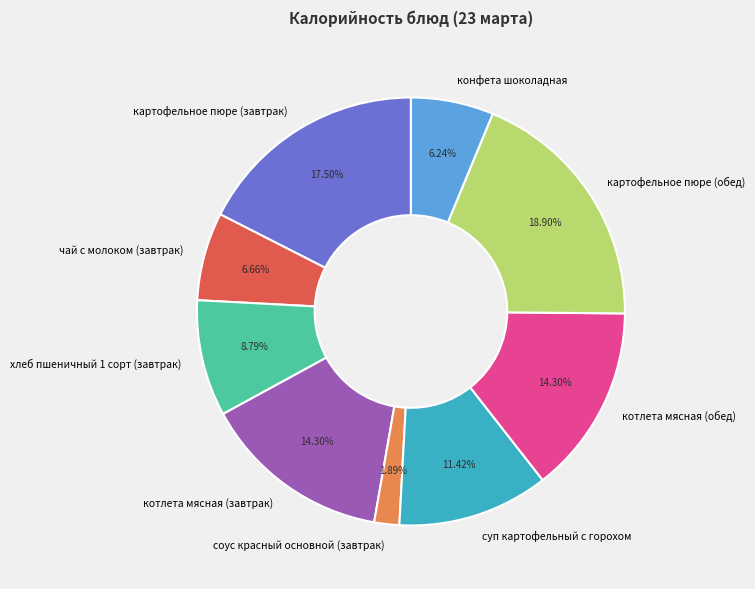

What is the largest slice in the pie chart?

картофельное пюре (обед)